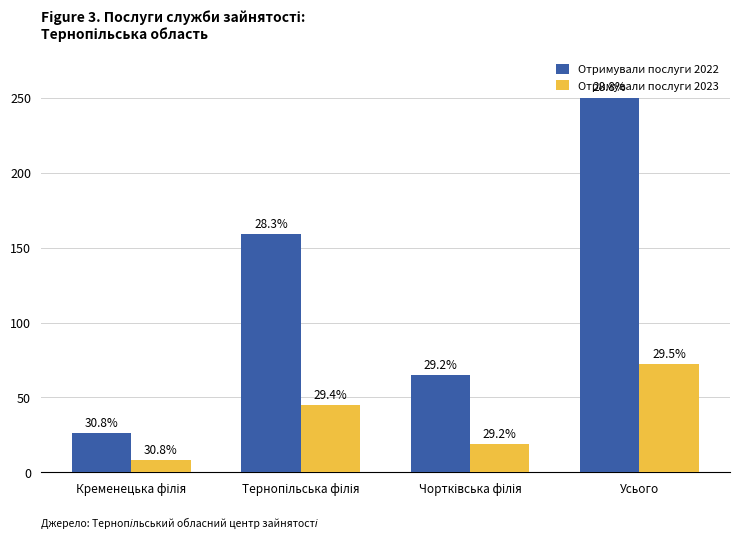

What are all the series names shown in the legend?

Отримували послуги 2022, Отримували послуги 2023